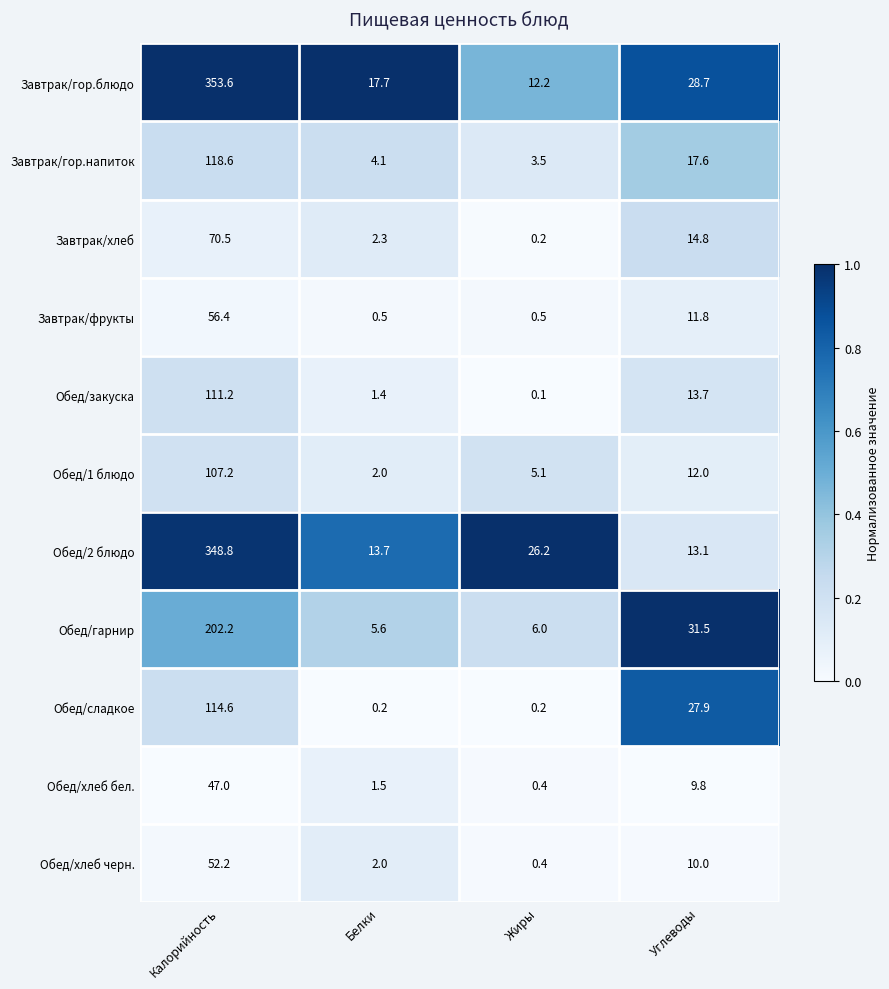

What is the difference between the second highest and minimum values in the Завтрак/гор.блюдо series?

16.5